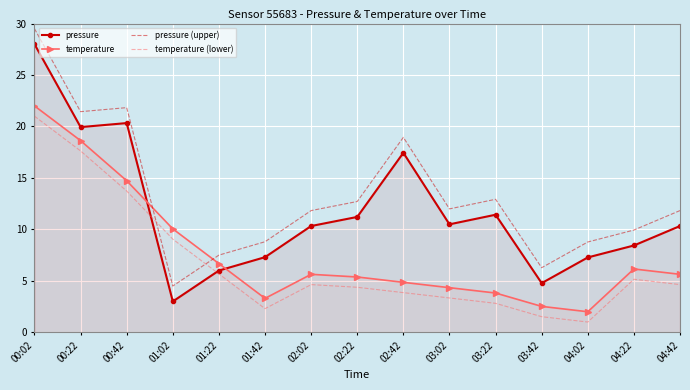

What value does the pressure series have at 03:02?

10.5